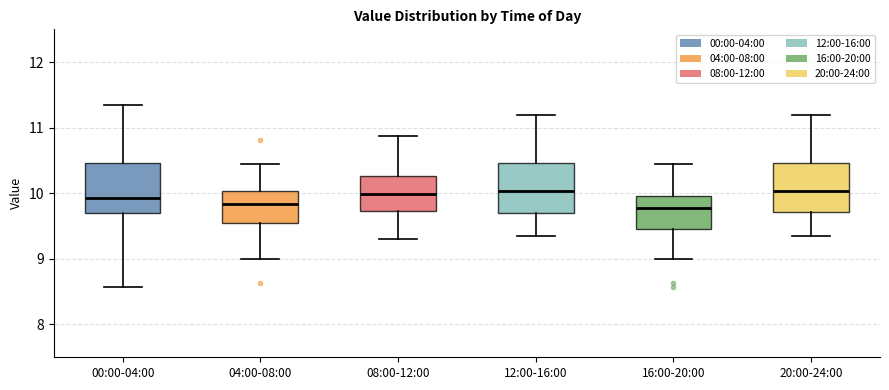

Reading left to right, read every box against the y-axis: the position of its median line, the range the box covers, and the ends of its whiskers. The values are not printed on the chart, so give them approximately, as read against the axis.

00:00-04:00: median 9.9, box 9.7 to 10.5, whiskers 8.6 to 11.4
04:00-08:00: median 9.8, box 9.5 to 10.0, whiskers 9.0 to 10.5
08:00-12:00: median 10.0, box 9.7 to 10.3, whiskers 9.3 to 10.9
12:00-16:00: median 10.0, box 9.7 to 10.5, whiskers 9.4 to 11.2
16:00-20:00: median 9.8, box 9.5 to 10.0, whiskers 9.0 to 10.5
20:00-24:00: median 10.0, box 9.7 to 10.5, whiskers 9.4 to 11.2